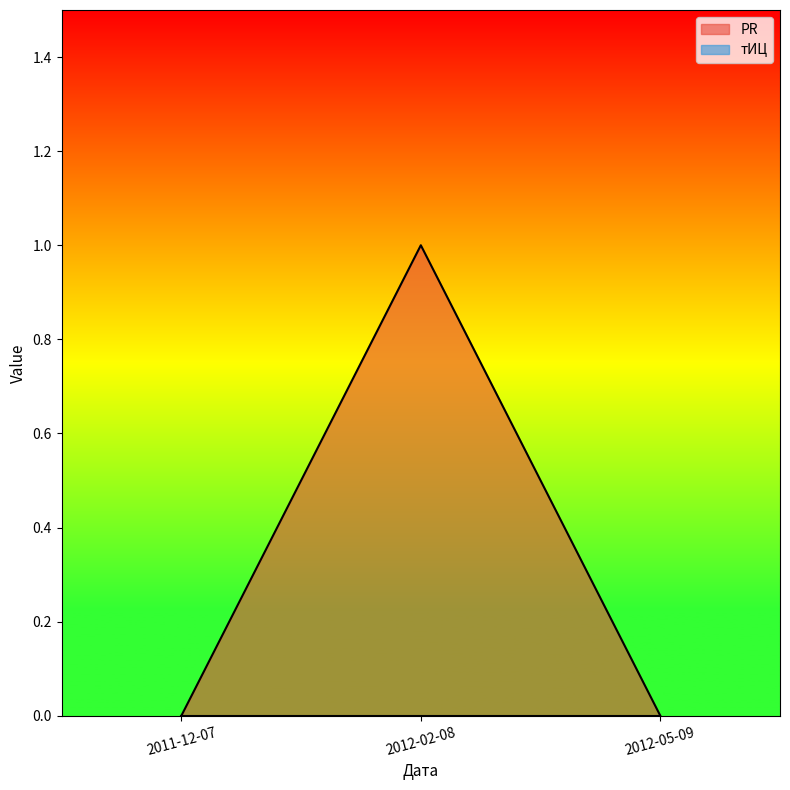

The chart shows a value of 0 at 2012-02-08. True or false?

False